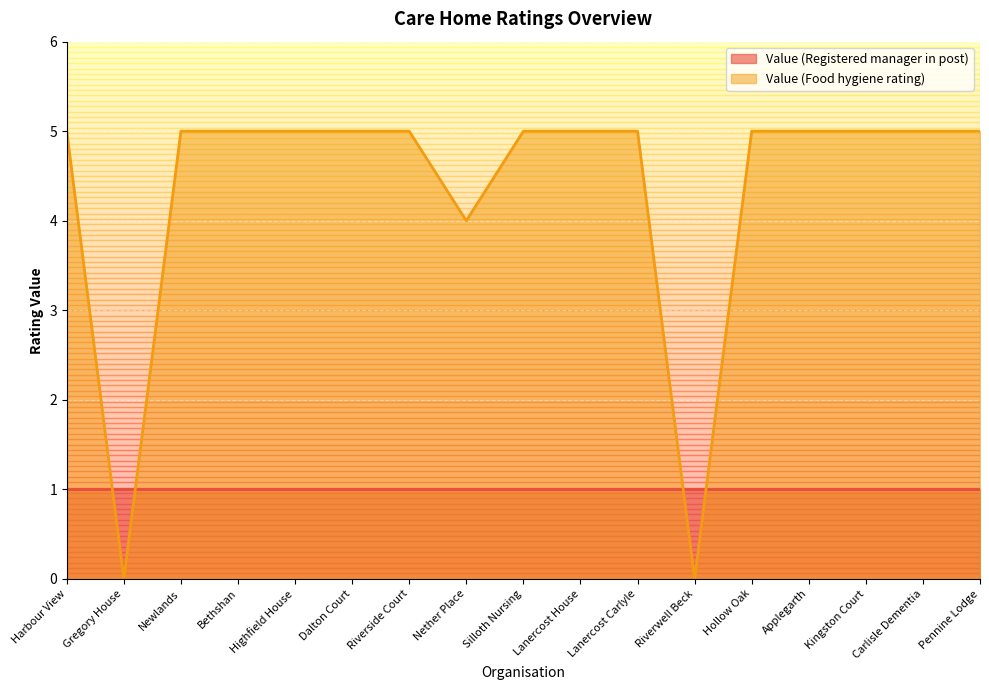

What is the label of the 4th point from the left?

Bethshan